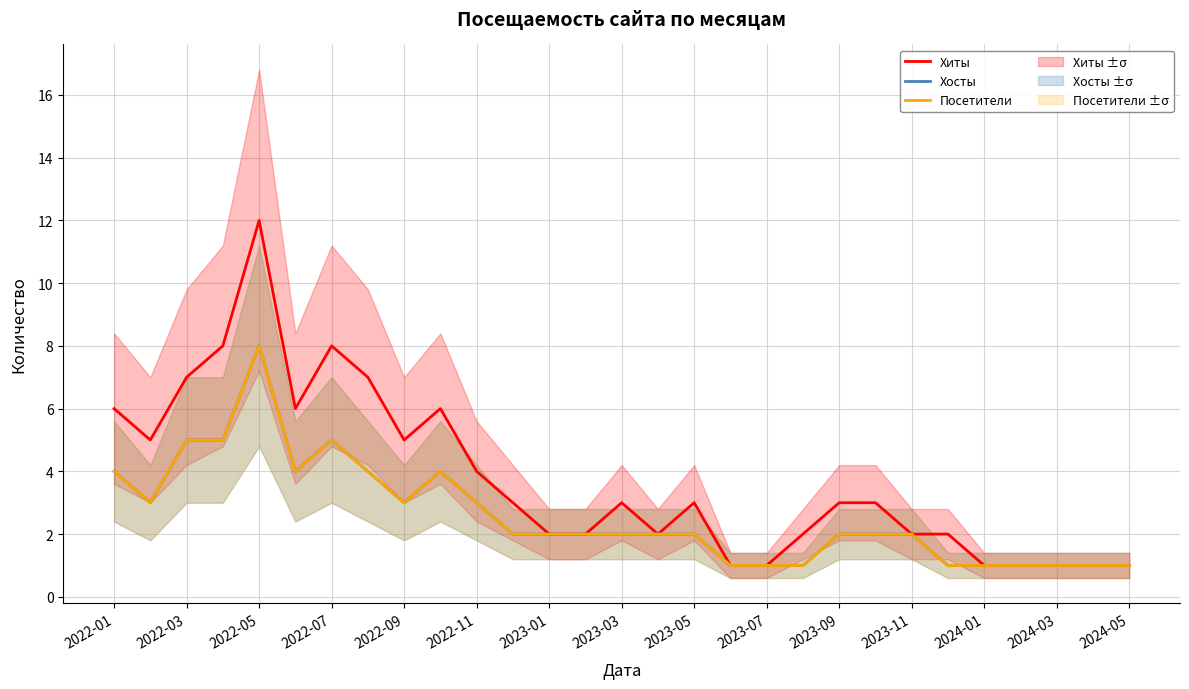

Rank the series at 2022-05 from lowest to highest value.

Хосты, Посетители, Хиты